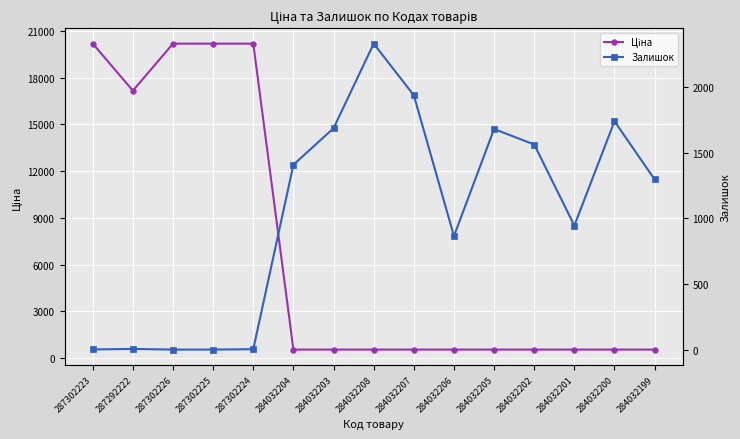

True or false: Залишок and Ціна cross at least once.

True